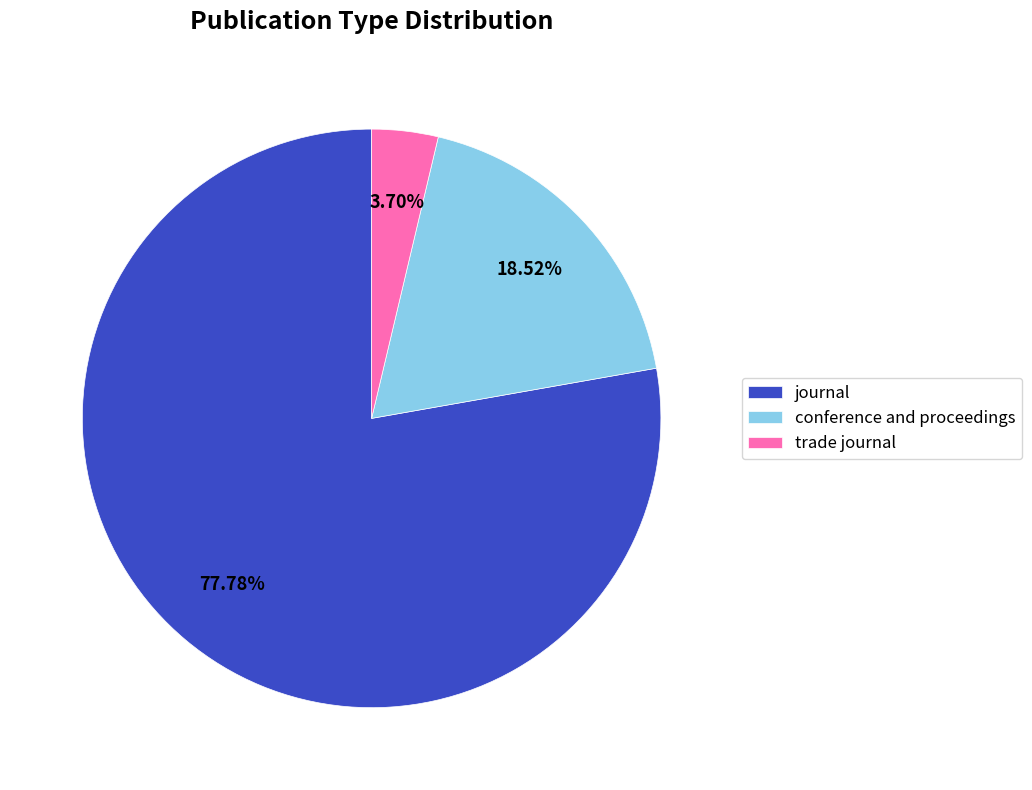

Approximately how many times larger is the value at journal compared to trade journal?

21.0